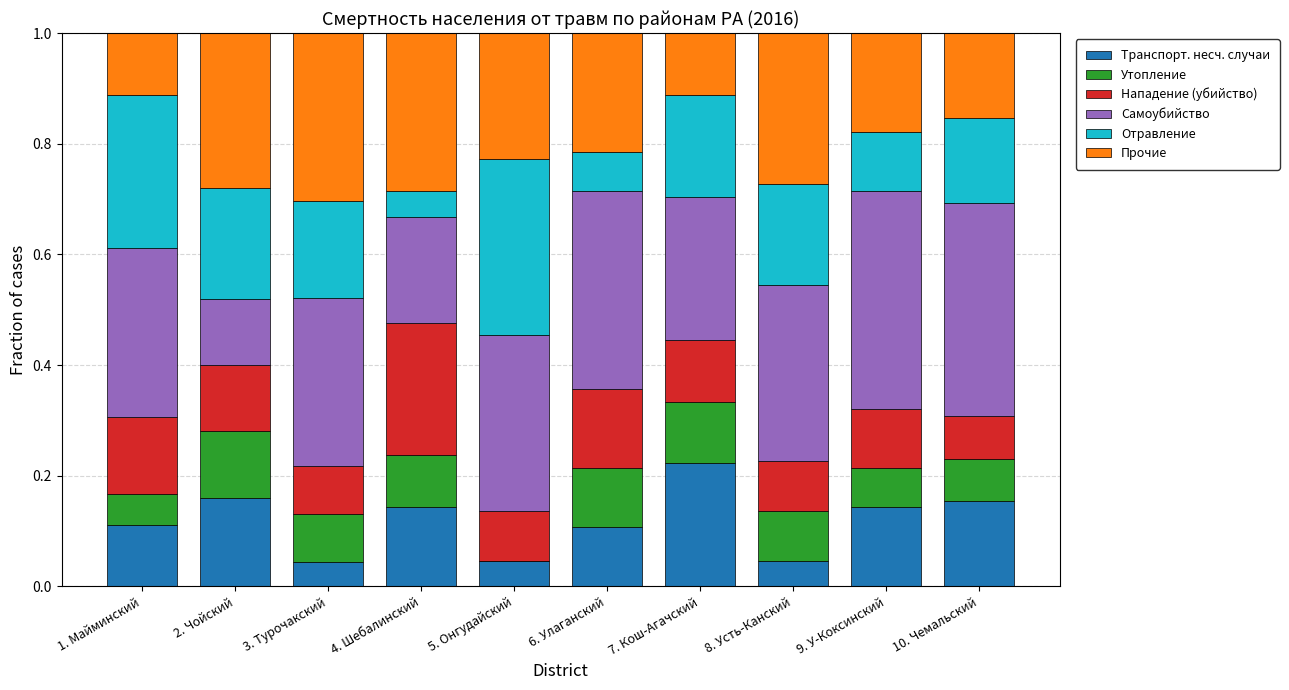

The value of Утопление at 3. Турочакский is 0.1. True or false?

True